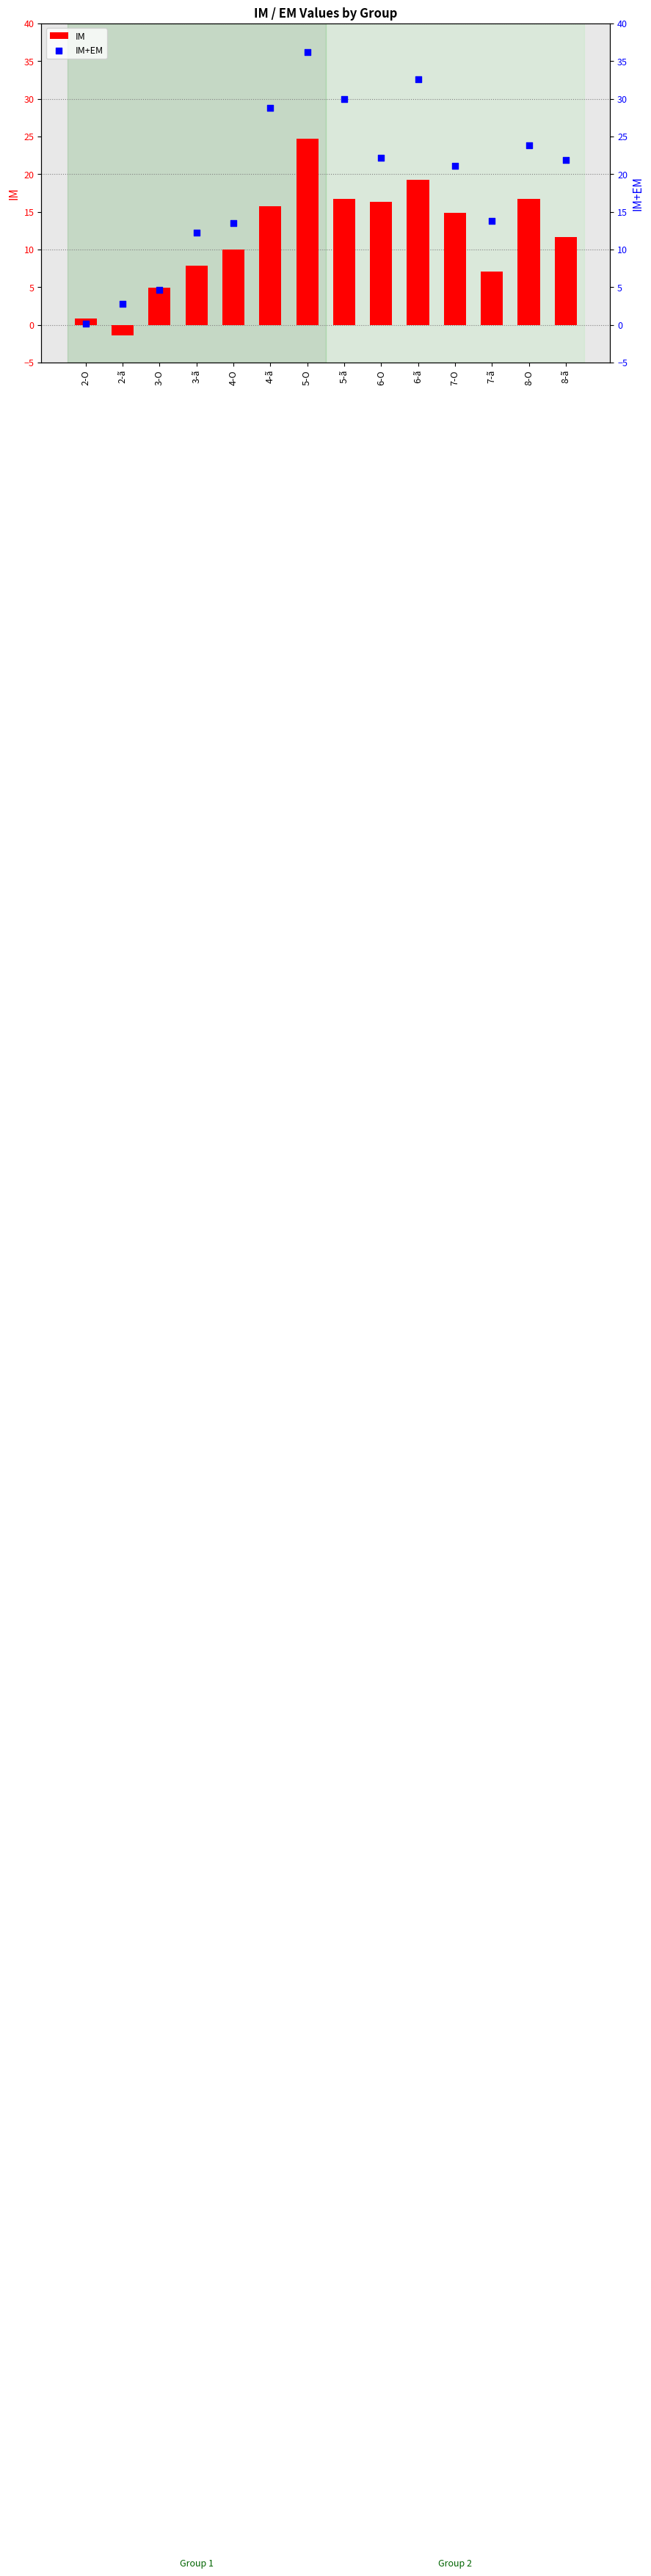

Which series contains the highest Y value?

IM+EM